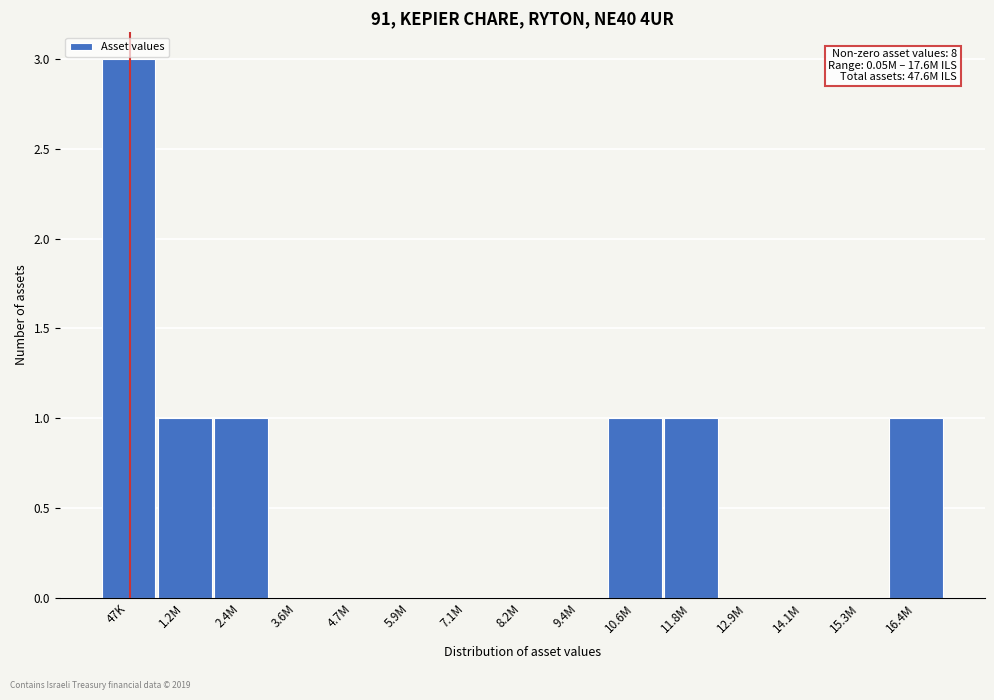

Reading left to right, list all the values displayed in this chart.

47K=3	1.2M=1	2.4M=1	3.6M=0	4.7M=0	5.9M=0	7.1M=0	8.2M=0	9.4M=0	10.6M=1	11.8M=1	12.9M=0	14.1M=0	15.3M=0	16.4M=1